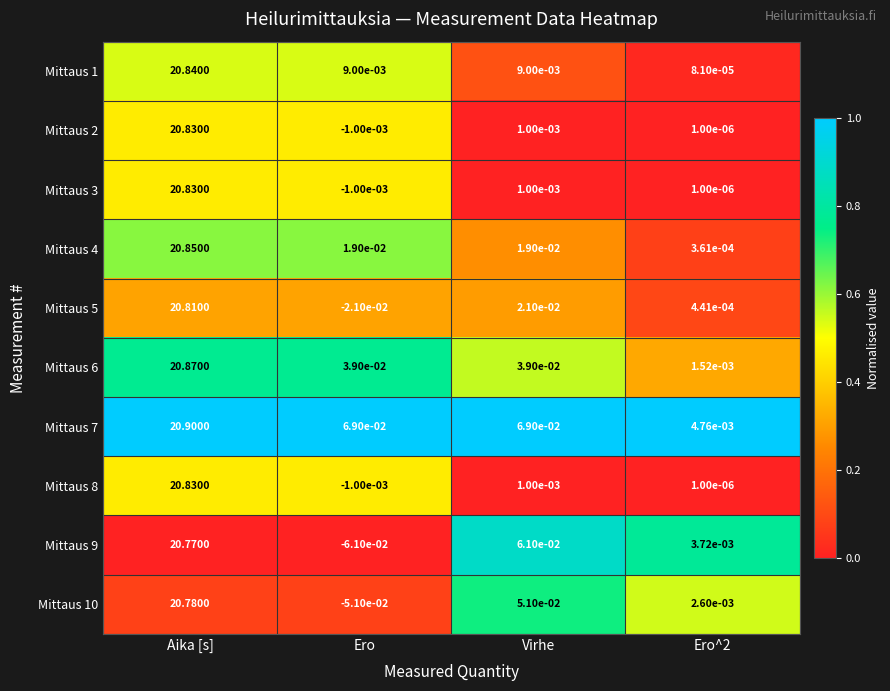

At which category does the chart reach its minimum across all series?

Ero